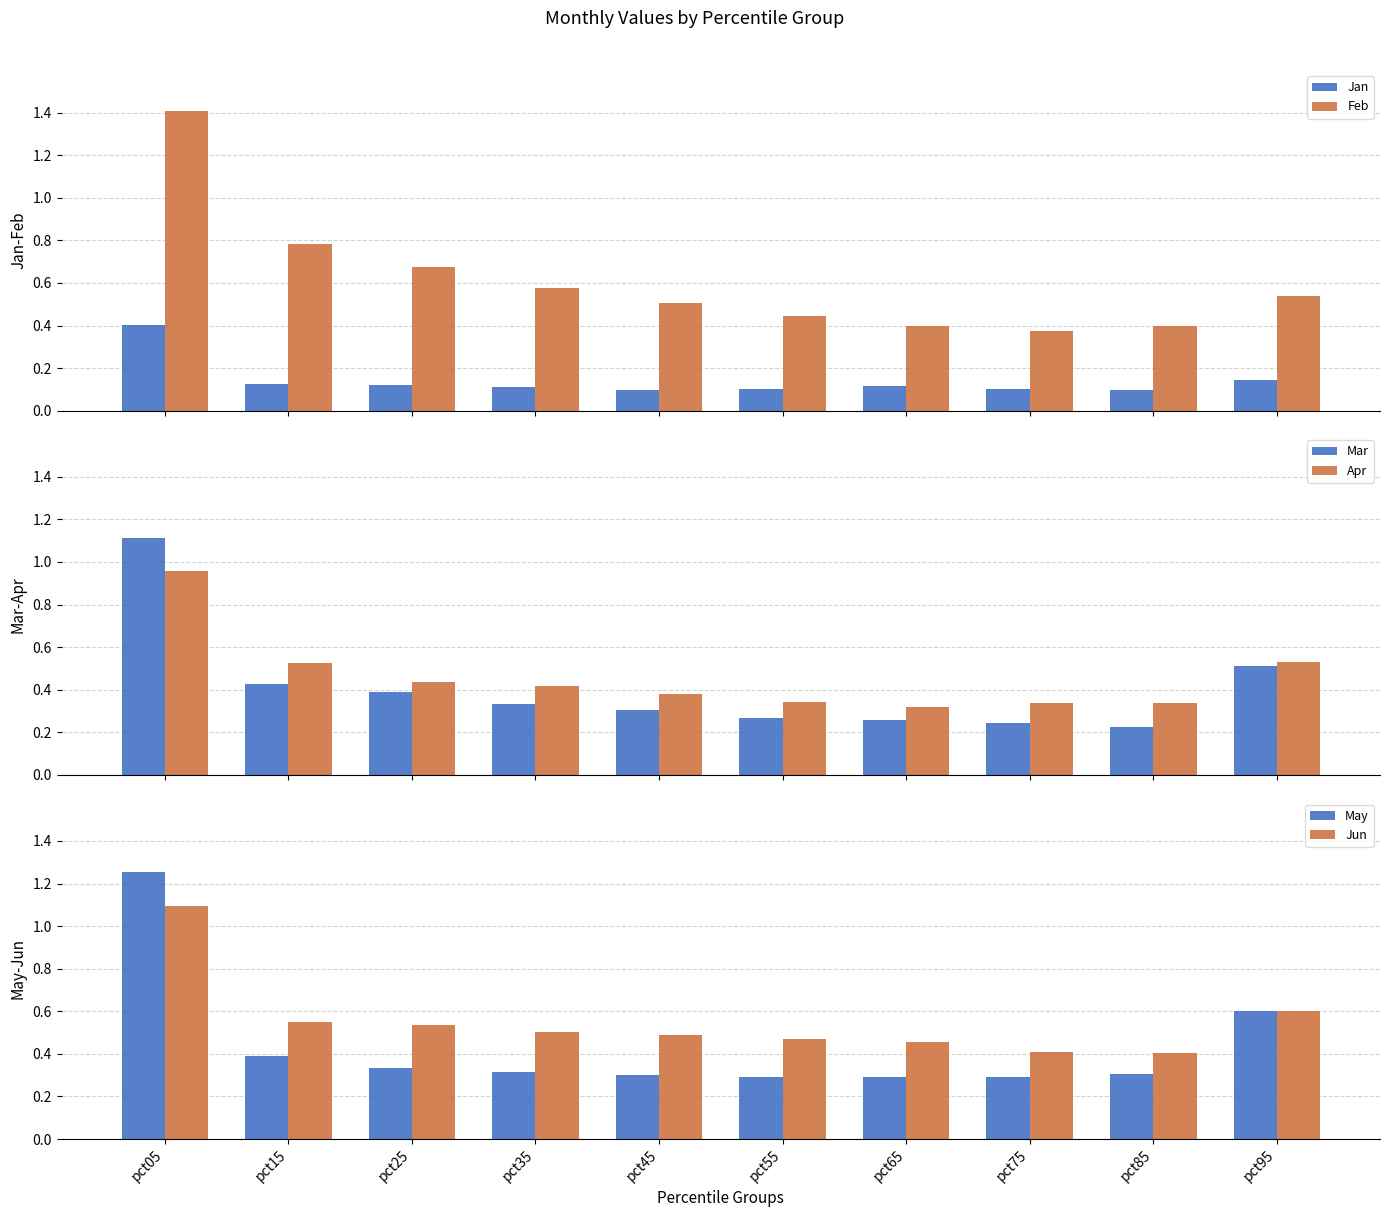

The value of May at pct45 is 0.2. True or false?

False